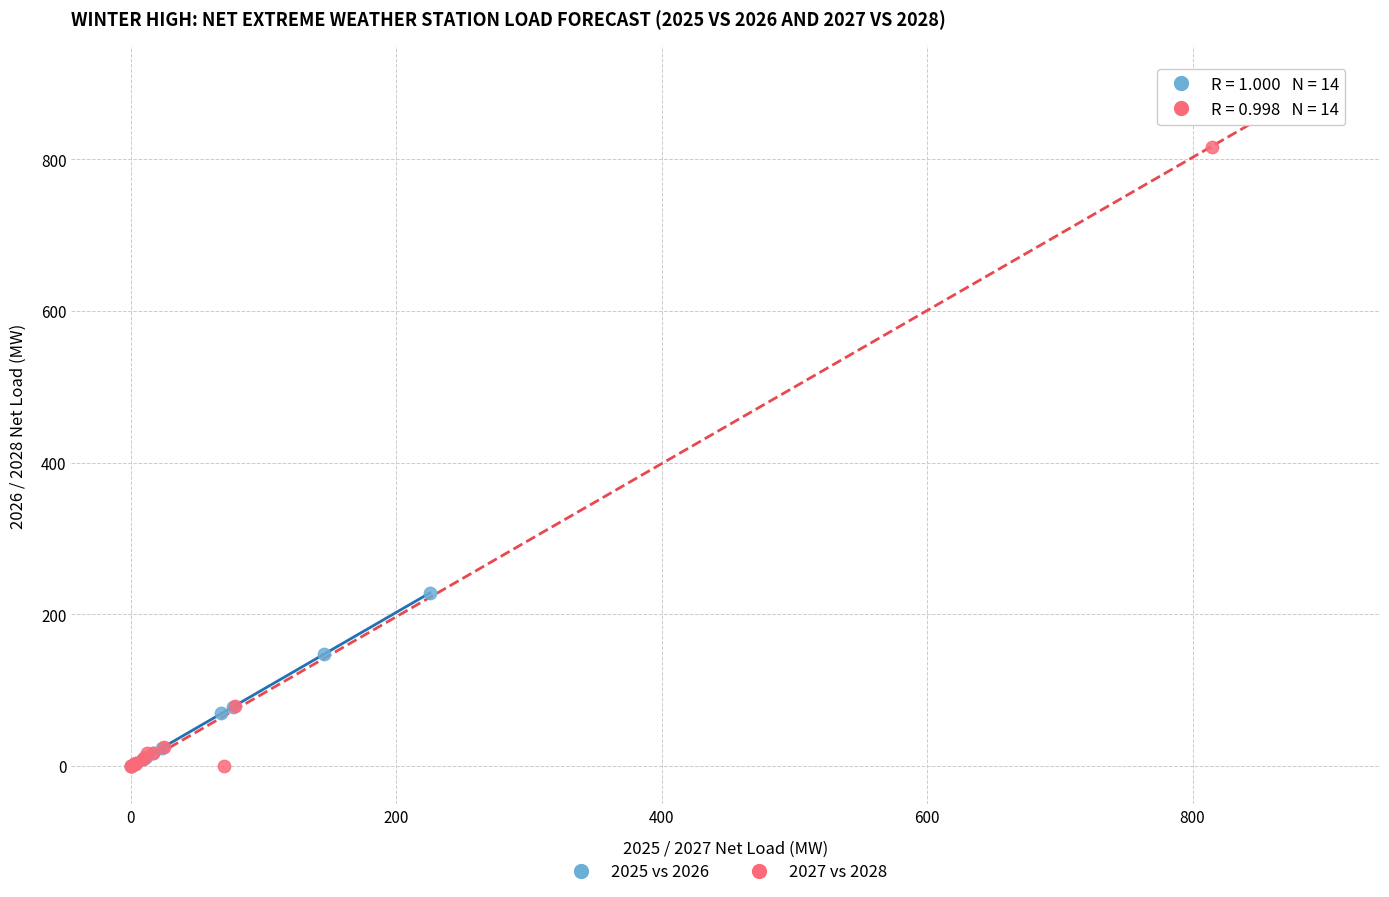

Which series has the widest spread of Y values?

2027 vs 2028